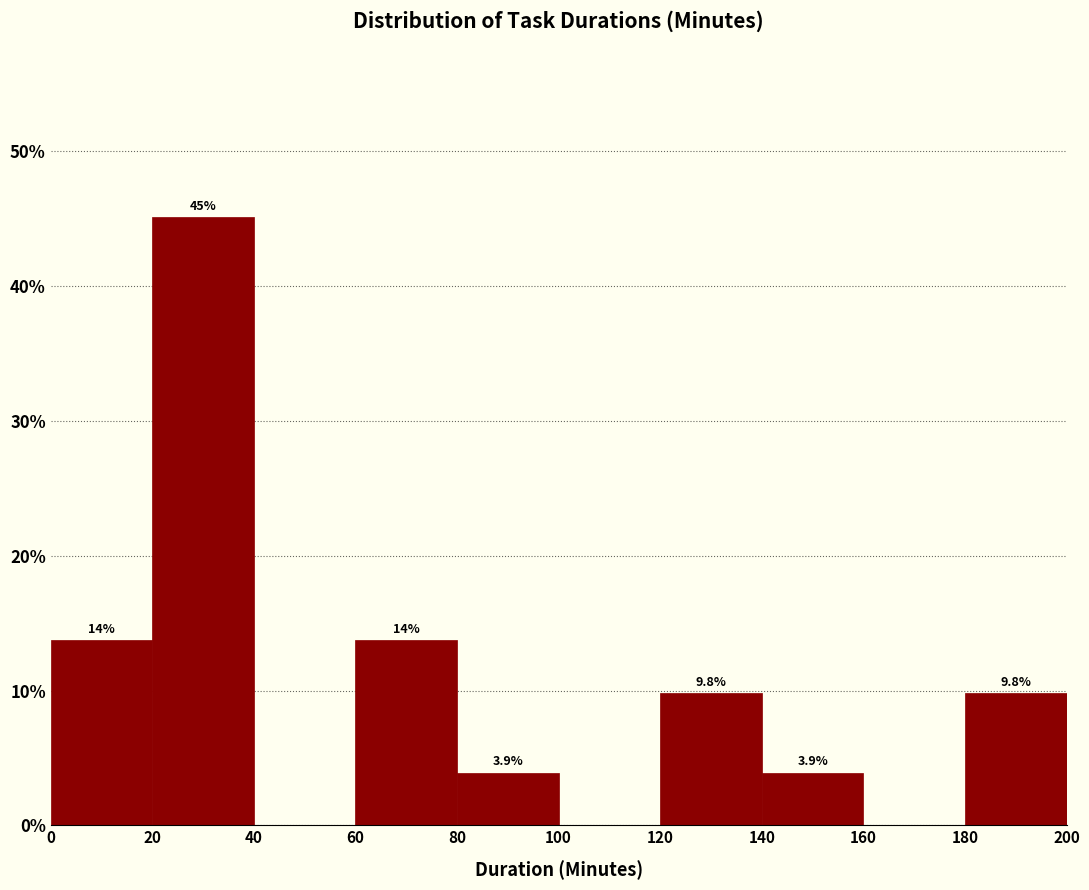

Which range on the x-axis has the tallest bar?

20 to 40